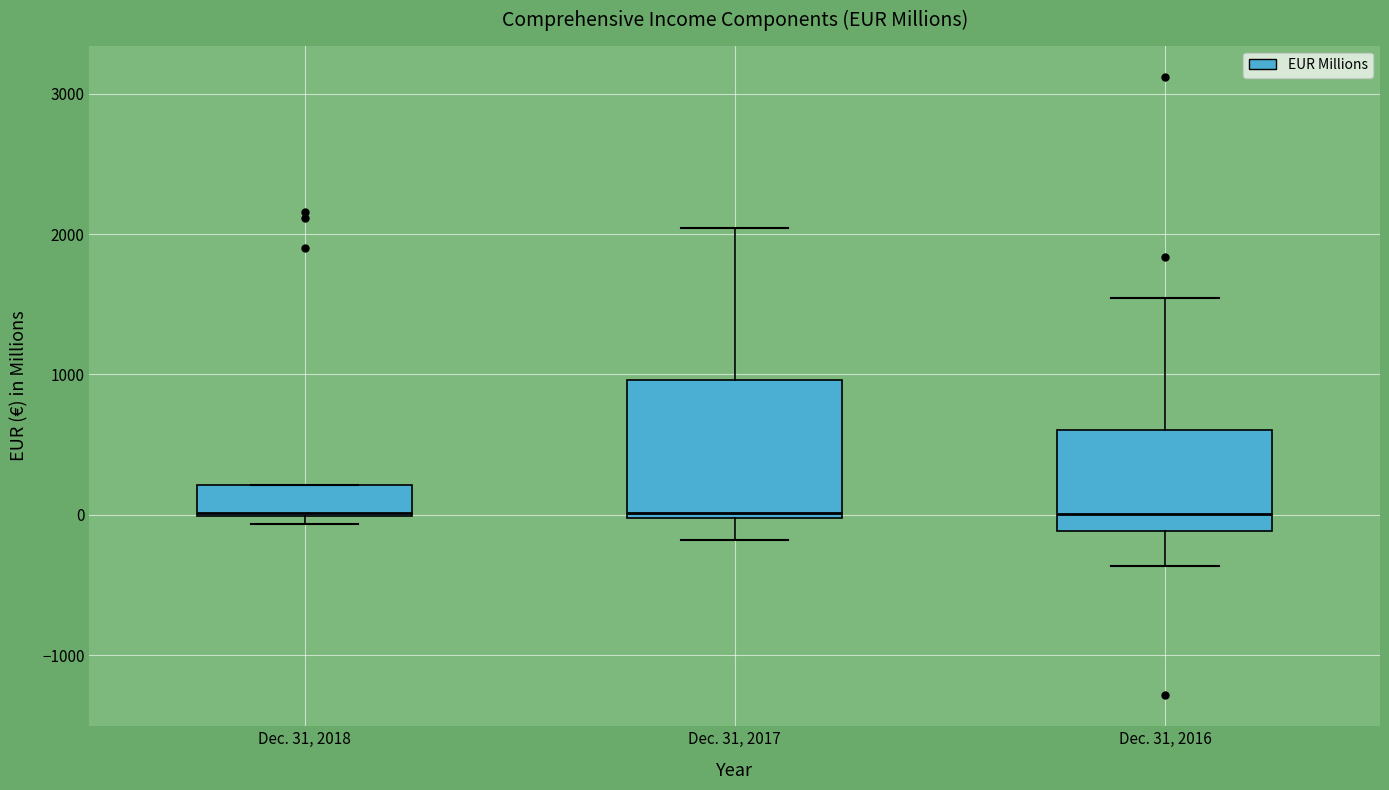

Reading left to right, read every box against the y-axis: the position of its median line, the range the box covers, and the ends of its whiskers. The values are not printed on the chart, so give them approximately, as read against the axis.

Dec. 31, 2018: median 0, box 0 to 200, whiskers -100 to 200
Dec. 31, 2017: median 0 (just above the box's lower edge), box 0 to 1000, whiskers -200 to 2000
Dec. 31, 2016: median 0, box -100 to 600, whiskers -400 to 1500